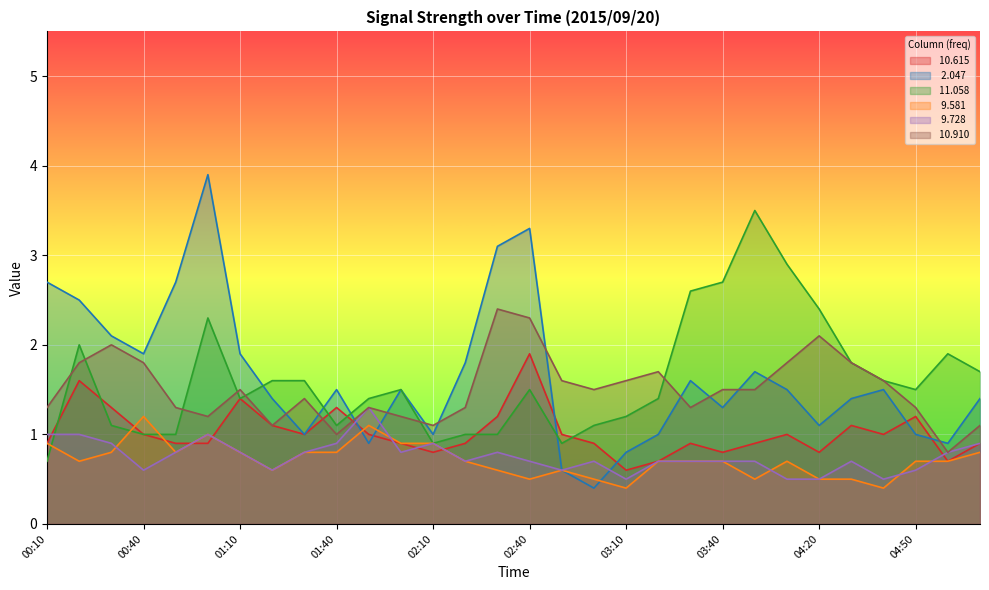

What is the label of the 22nd point from the right?

01:30